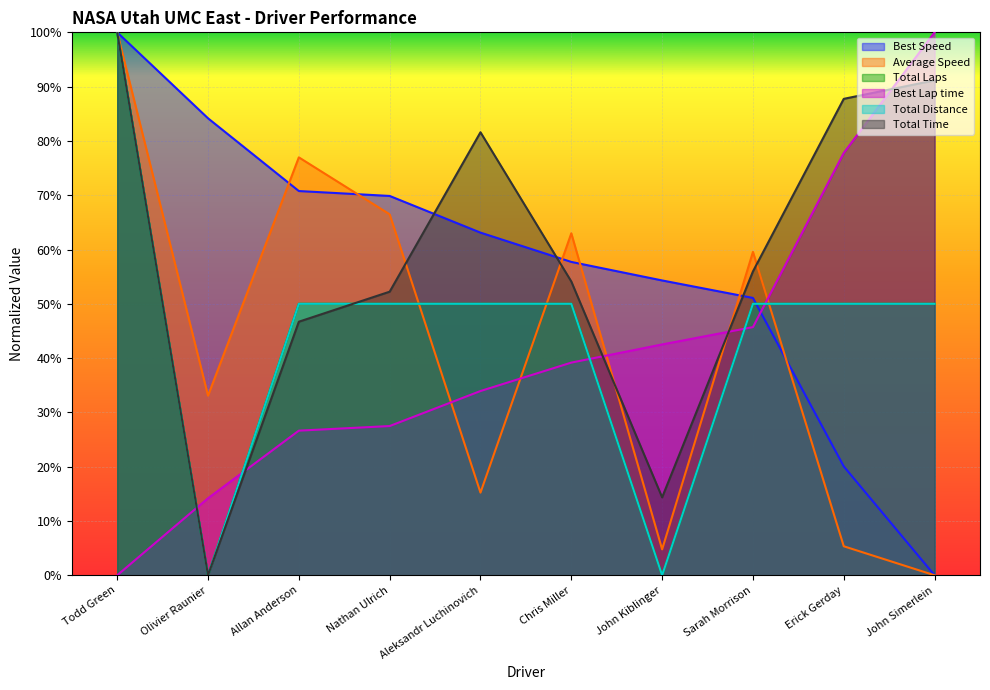

Reading right to left, what are all the values shown in this chart?

Total Time: 0.9	0.9	0.6	0.1	0.5	0.8	0.5	0.5	0.0	1.0
Best Lap time: 1.0	0.8	0.5	0.4	0.4	0.3	0.3	0.3	0.1	0.0
Best Speed: 0.0	0.2	0.5	0.5	0.6	0.6	0.7	0.7	0.8	1.0
Average Speed: 0.0	0.1	0.6	0.0	0.6	0.2	0.7	0.8	0.3	1.0
Total Laps: 0.5	0.5	0.5	0.0	0.5	0.5	0.5	0.5	0.0	1.0
Total Distance: 0.5	0.5	0.5	0.0	0.5	0.5	0.5	0.5	0.0	1.0